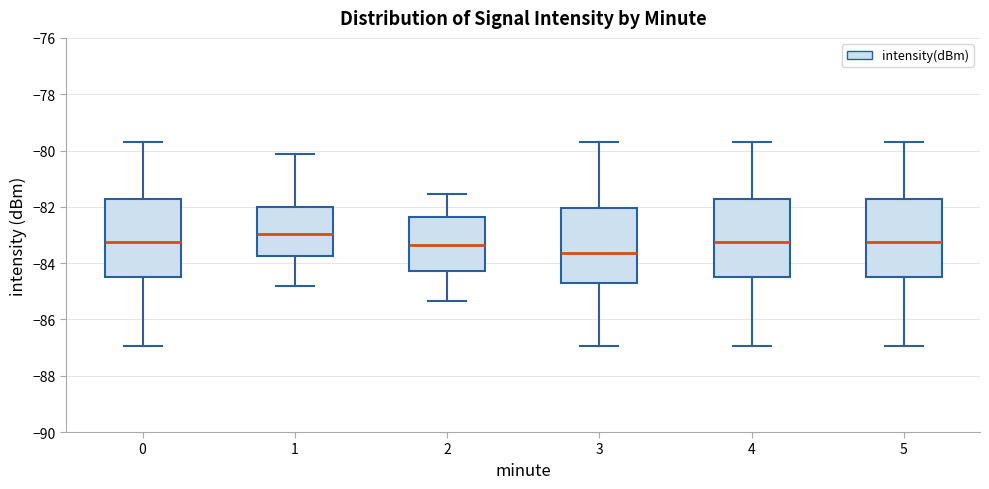

Reading left to right, read every box against the y-axis: the position of its median line, the range the box covers, and the ends of its whiskers. The values are not printed on the chart, so give them approximately, as read against the axis.

0: median -83.2, box -84.4 to -81.8, whiskers -87.0 to -79.6
1: median -83.0, box -83.8 to -82.0, whiskers -84.8 to -80.2
2: median -83.4, box -84.2 to -82.4, whiskers -85.4 to -81.6
3: median -83.6, box -84.6 to -82.0, whiskers -87.0 to -79.6
4: median -83.2, box -84.4 to -81.8, whiskers -87.0 to -79.6
5: median -83.2, box -84.4 to -81.8, whiskers -87.0 to -79.6